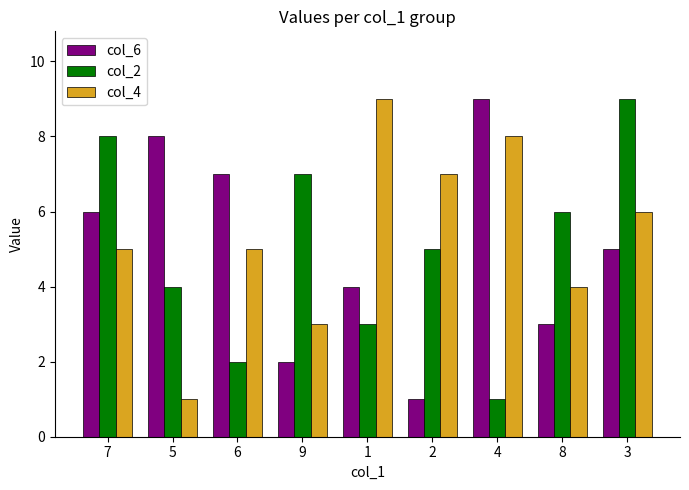

Which category has the lowest value in the col_2 series?

4